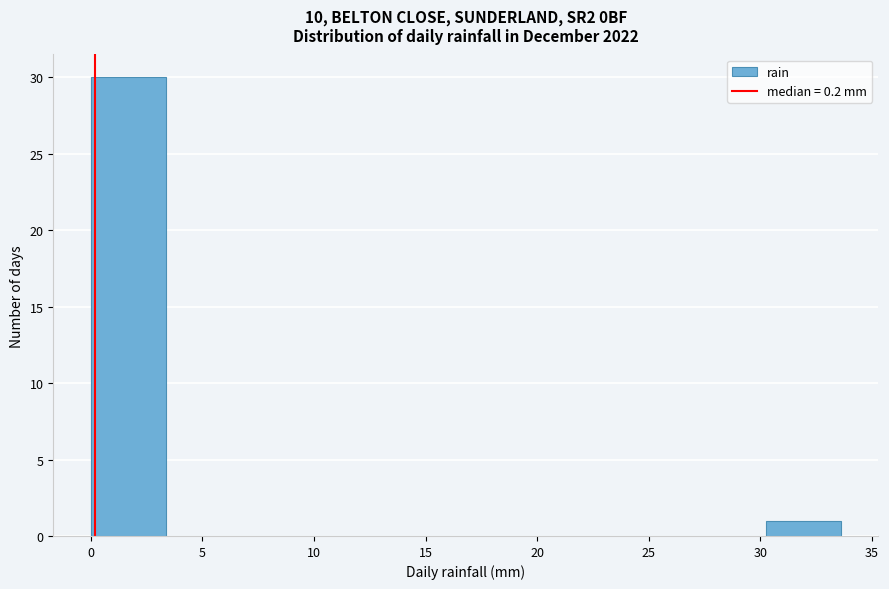

Reading left to right, list every bar in this chart as the range it spans on the x-axis followed by its height. Neither the bar edges nor the heights are printed on the chart, so give them approximately, as read against the axes.

0.0 to 3.5: 30
3.5 to 6.5: 0
6.5 to 10.0: 0
10.0 to 13.5: 0
13.5 to 17.0: 0
17.0 to 20.0: 0
20.0 to 23.5: 0
23.5 to 27.0: 0
27.0 to 30.0: 0
30.0 to 33.5: 1